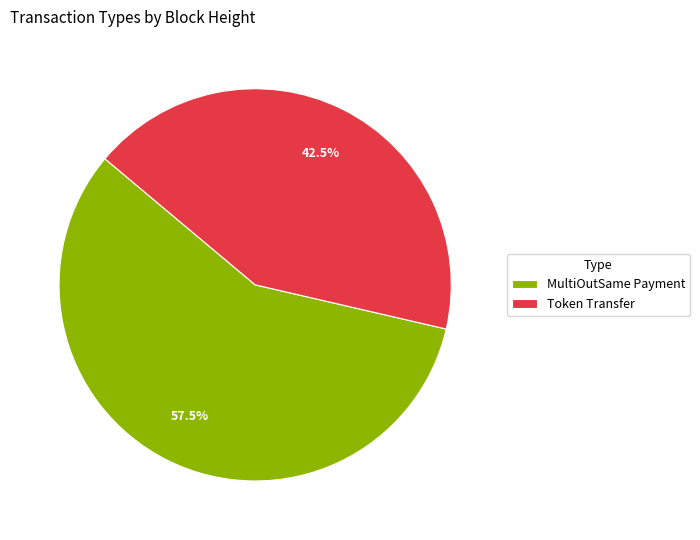

To the nearest percent, what is the difference between the largest and smallest slice percentages?

15%